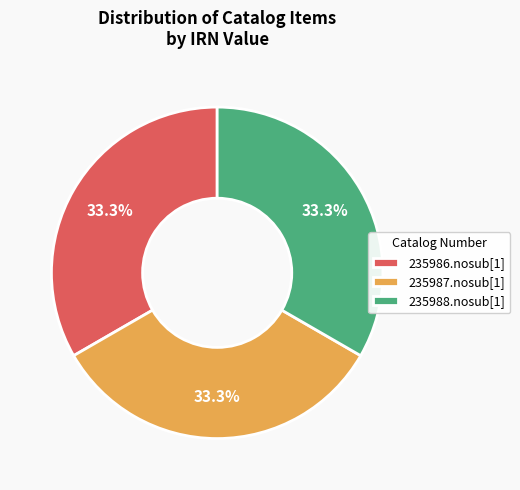

What portion of the pie excludes 235987.nosub[1]?

66.7%